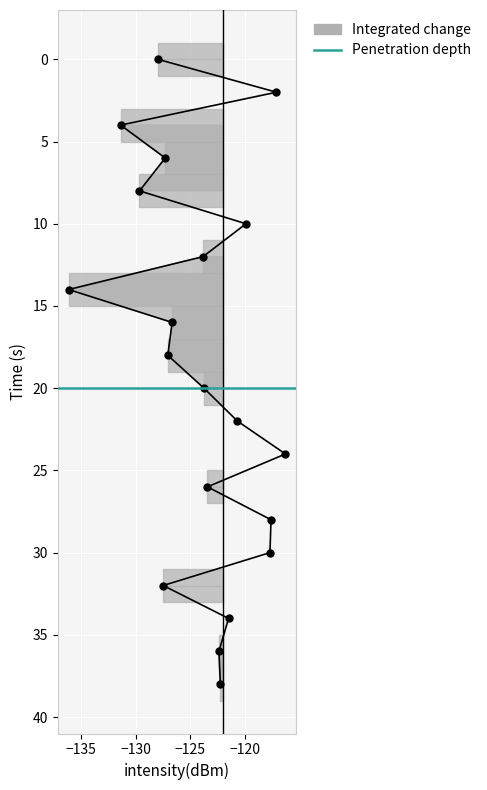

Which has a higher value, 8 or 12?

12